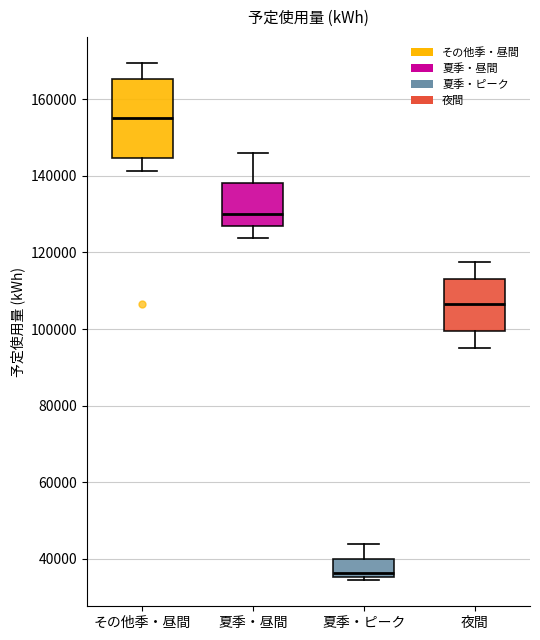

Which box is the tallest, from its lower edge to its upper edge?

その他季・昼間